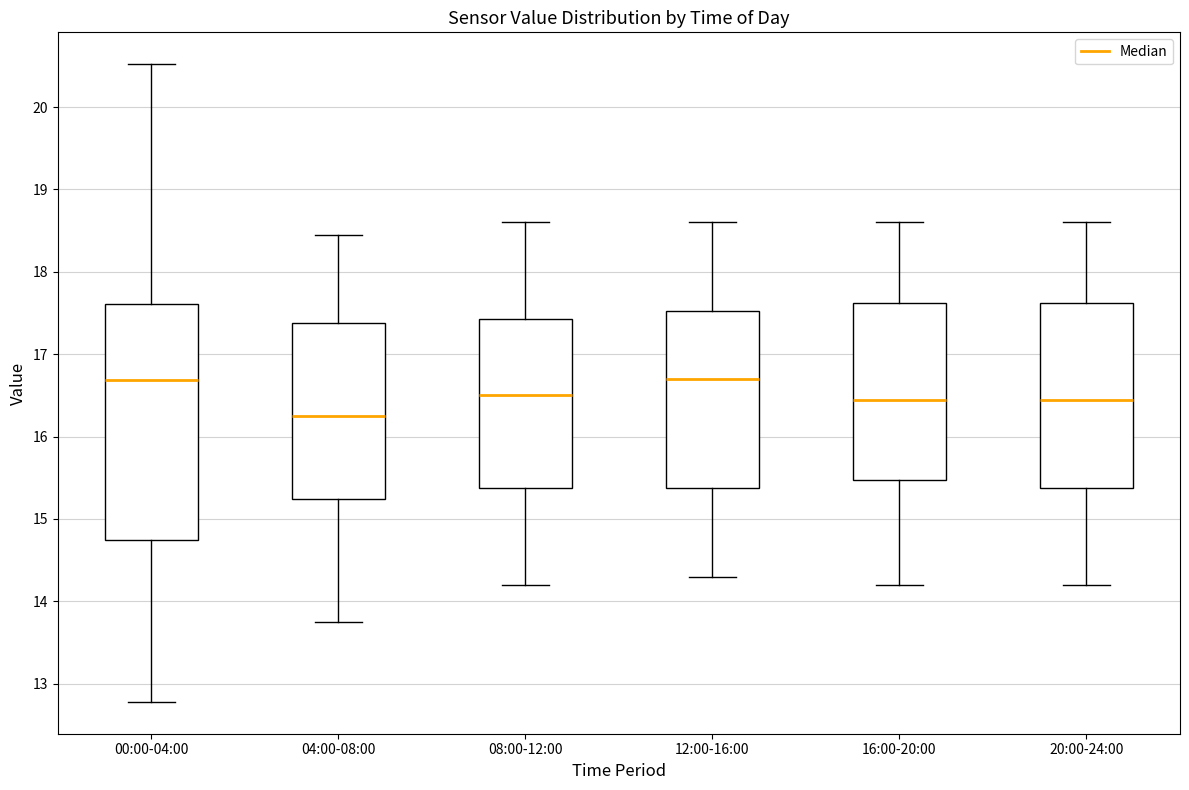

Reading left to right, transcribe this box plot: for each box, give where its median line is, the range the box spans, and where its two whiskers end, as read against the y-axis. The values are not printed on the chart, so give them approximately, as read against the axis.

00:00-04:00: median 16.7, box 14.7 to 17.6, whiskers 12.8 to 20.5
04:00-08:00: median 16.3, box 15.2 to 17.4, whiskers 13.8 to 18.5
08:00-12:00: median 16.5, box 15.4 to 17.4, whiskers 14.2 to 18.6
12:00-16:00: median 16.7, box 15.4 to 17.5, whiskers 14.3 to 18.6
16:00-20:00: median 16.5, box 15.5 to 17.6, whiskers 14.2 to 18.6
20:00-24:00: median 16.5, box 15.4 to 17.6, whiskers 14.2 to 18.6